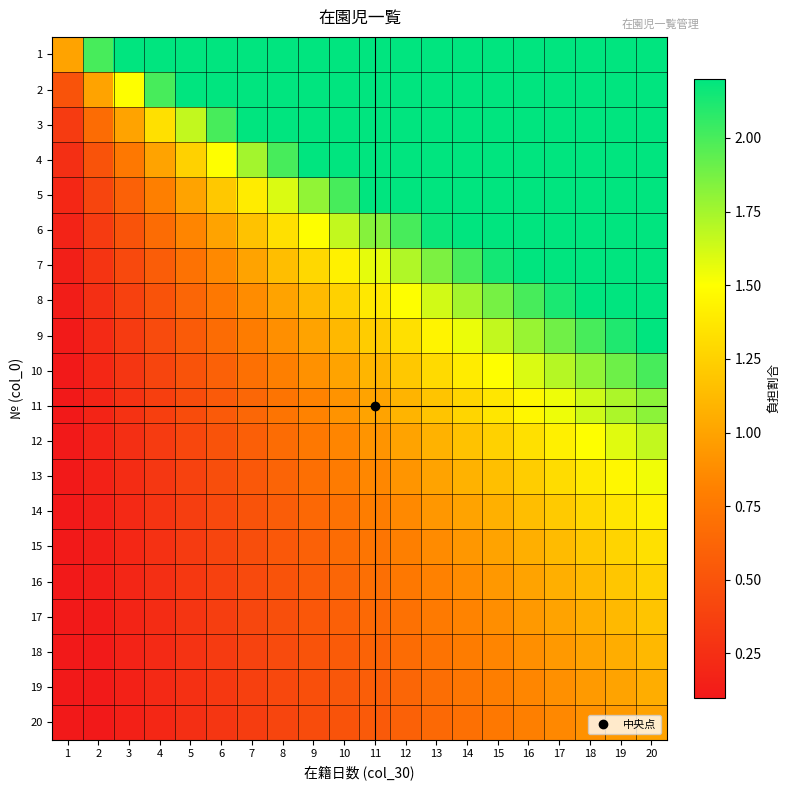

Which category has the lowest value across all series?

1